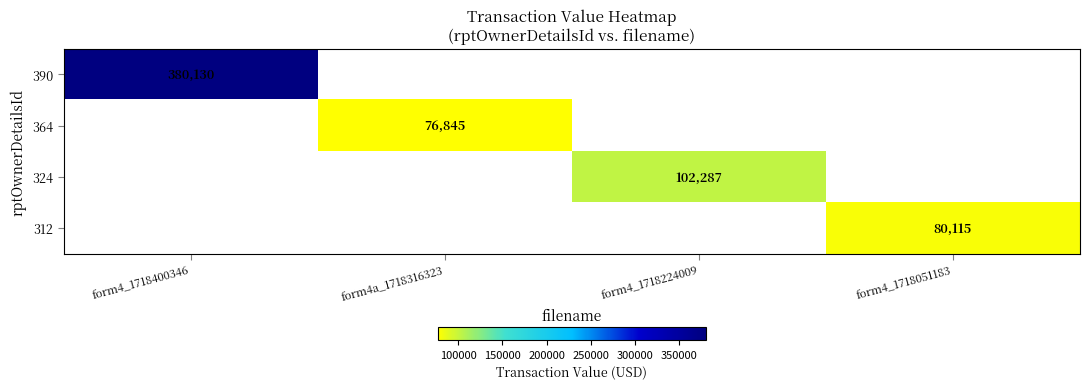

Is it true that 364 equals 27416 at form4a_1718316323?

False